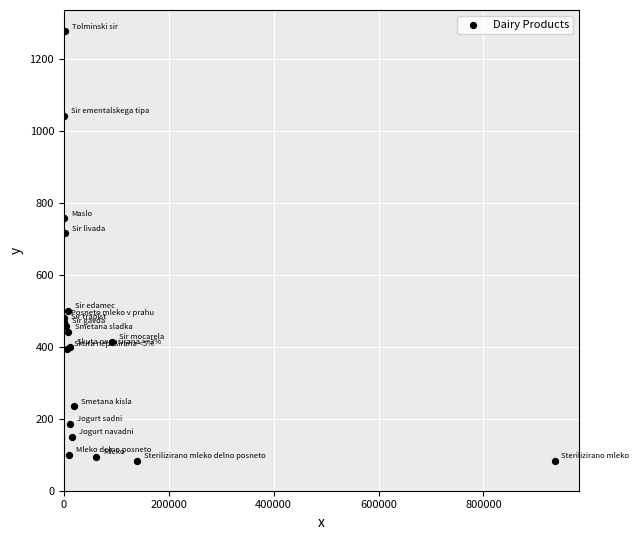

What Y value in the scatter plot is closest to 678?

714.7